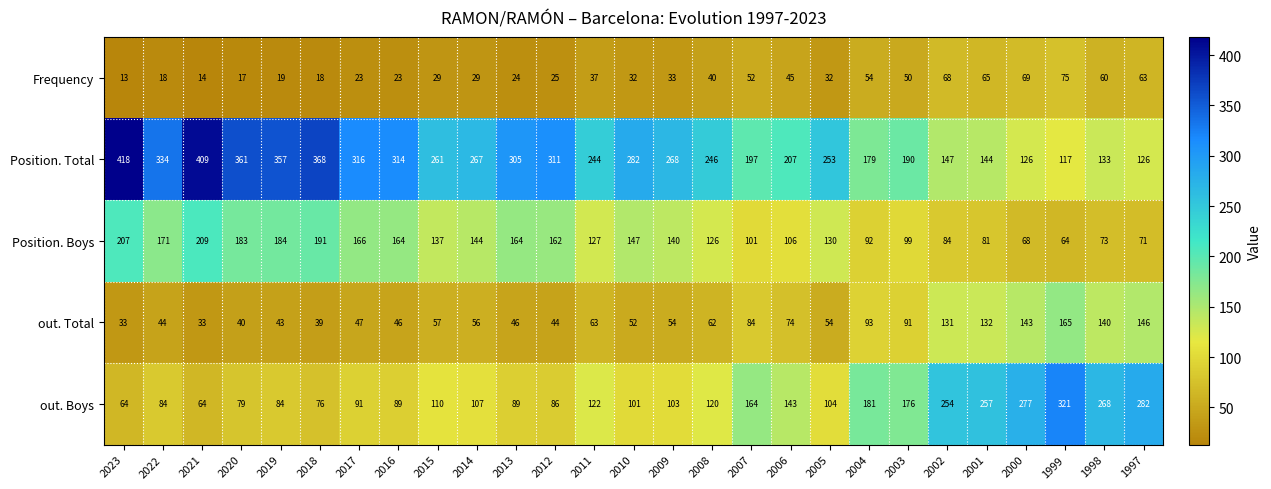

True or false: Position. Total has a value of 95 at 2008.

False